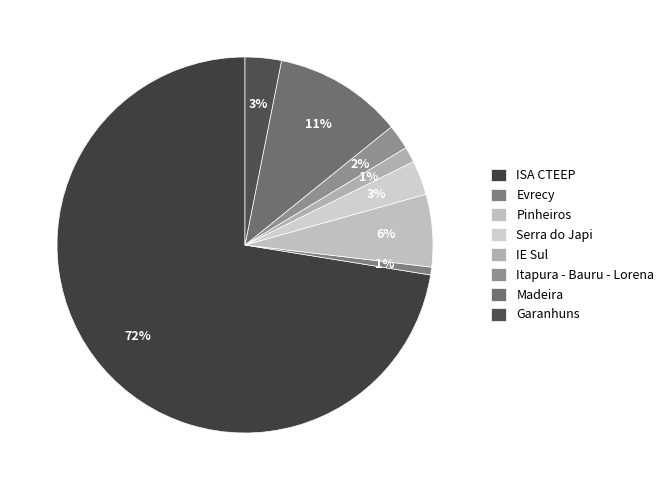

True or false: IE Sul accounts for 1% of the total.

True